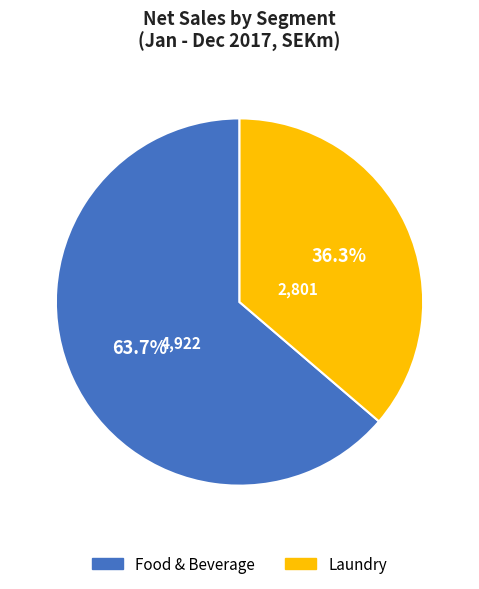

To the nearest percent, what percentage of the pie is Food & Beverage?

64%